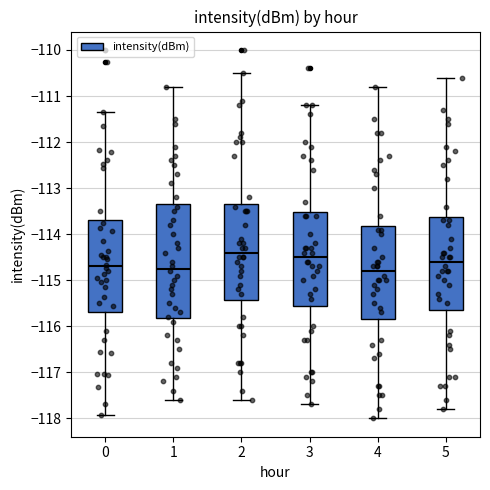

Where is the lower edge of the box at x = 4 on the y-axis? The values are not printed on the chart, so give them approximately, as read against the axis.

-115.8